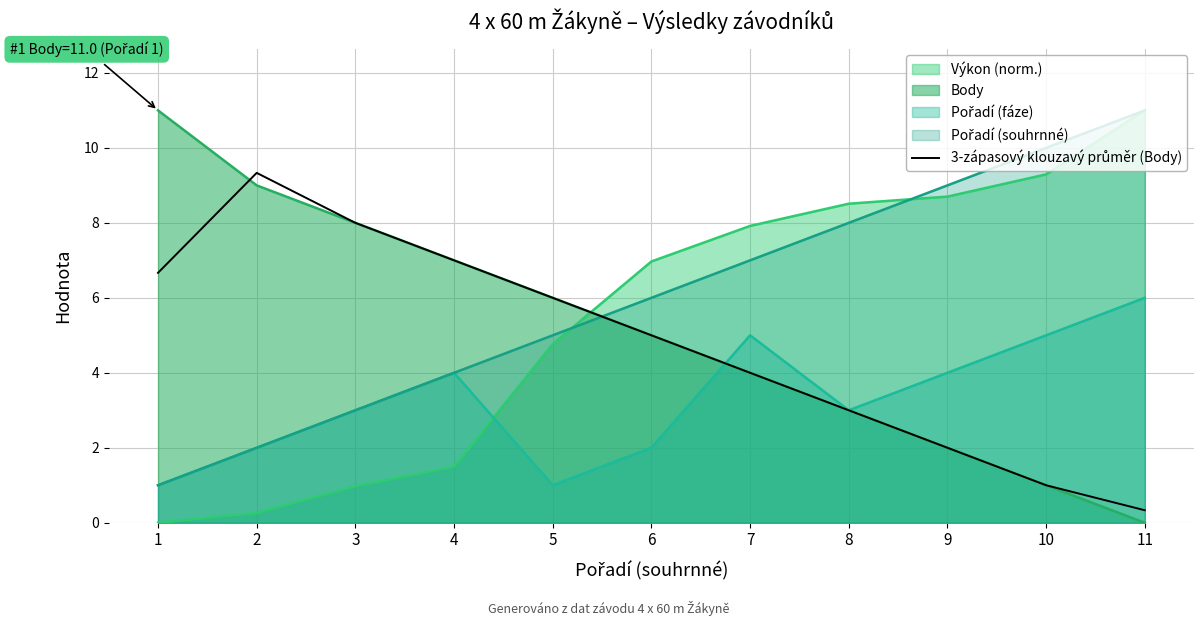

What is the spread (max minus min) of values at 4?

5.5